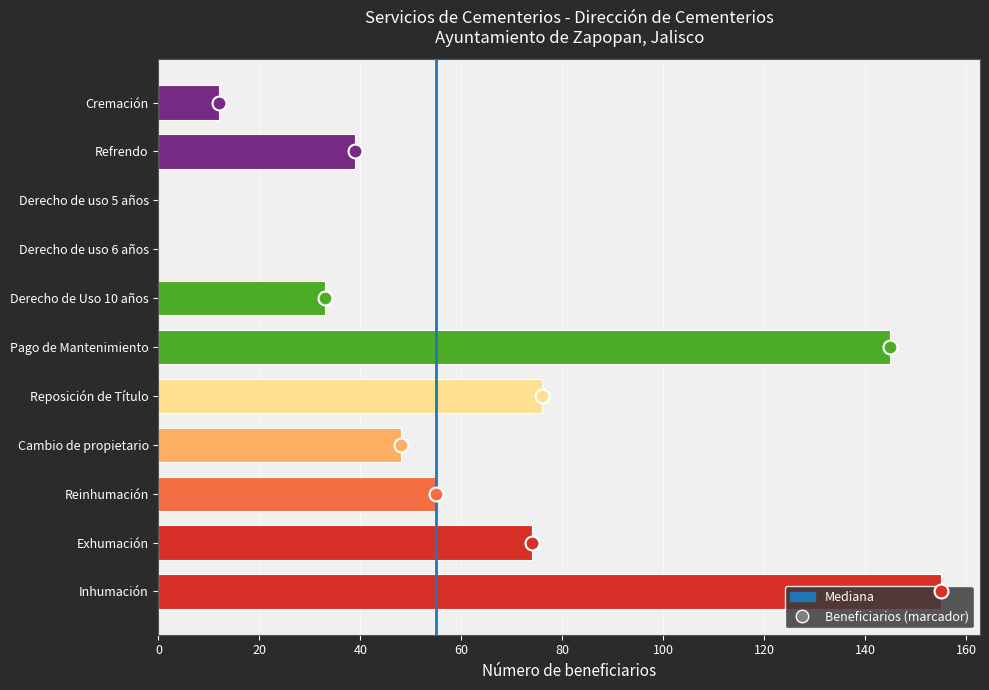

What is the sum of the values at Cremación and Reinhumación?

67